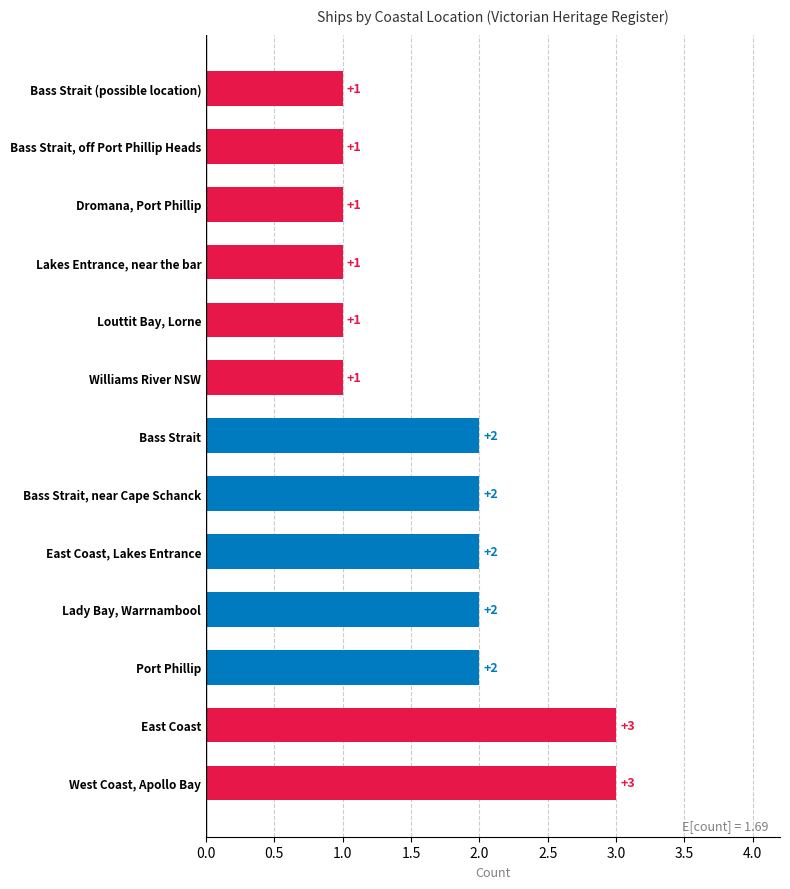

What is the difference between the maximum and minimum values?

2